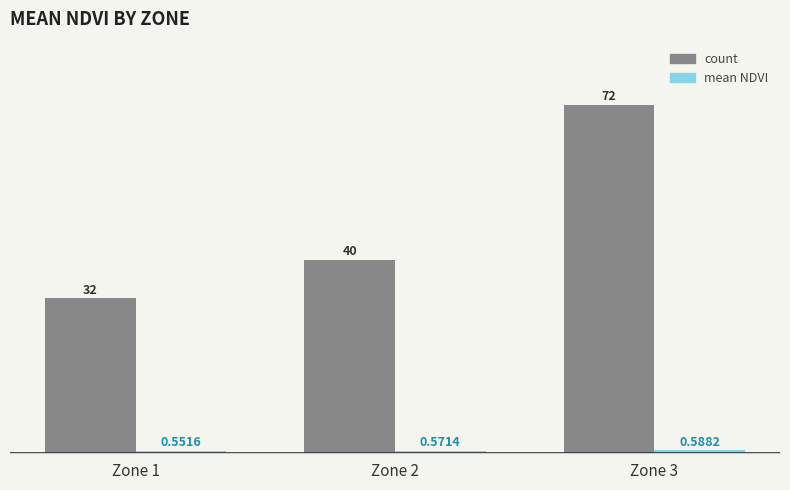

Which series has the largest range (max minus min)?

count